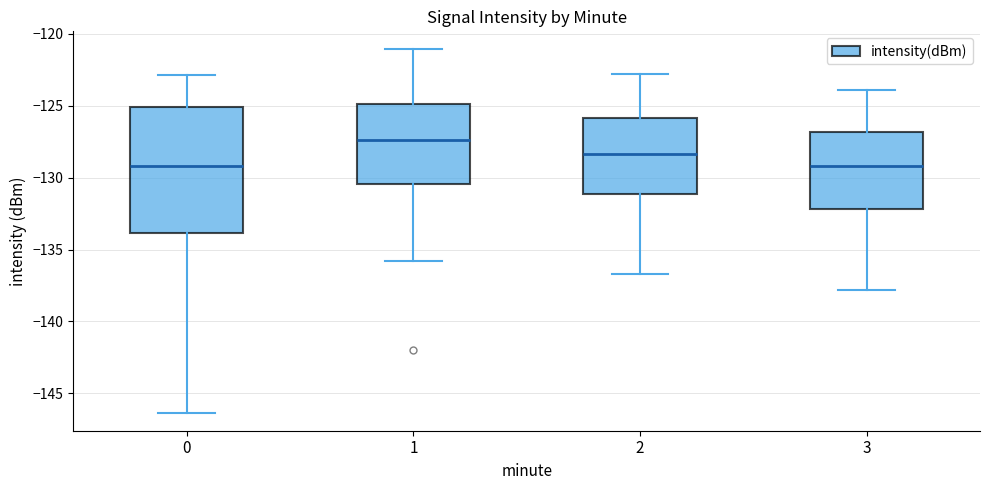

Reading left to right, transcribe this box plot: for each box, give where its median line is, the range the box spans, and where its two whiskers end, as read against the y-axis. The values are not printed on the chart, so give them approximately, as read against the axis.

0: median -129.0, box -134.0 to -125.0, whiskers -146.5 to -123.0
1: median -127.5, box -130.5 to -125.0, whiskers -136.0 to -121.0
2: median -128.5, box -131.0 to -126.0, whiskers -136.5 to -123.0
3: median -129.0, box -132.0 to -127.0, whiskers -138.0 to -124.0